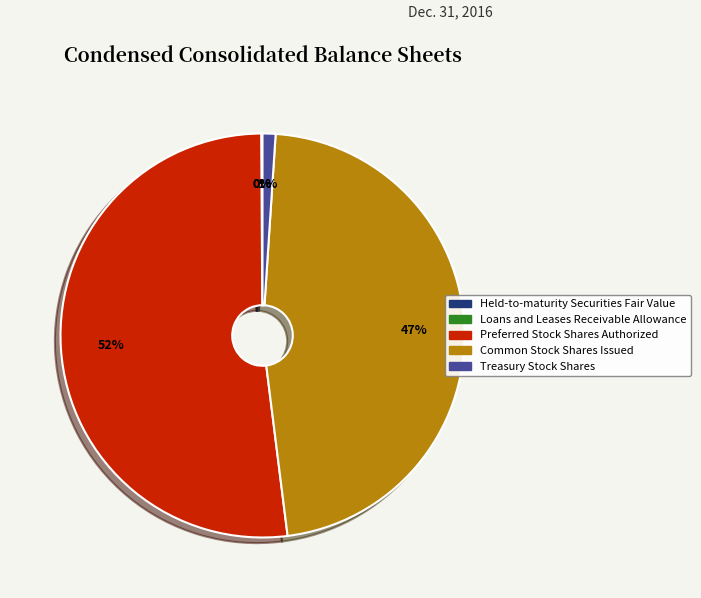

Which slice is the largest?

Preferred Stock Shares Authorized